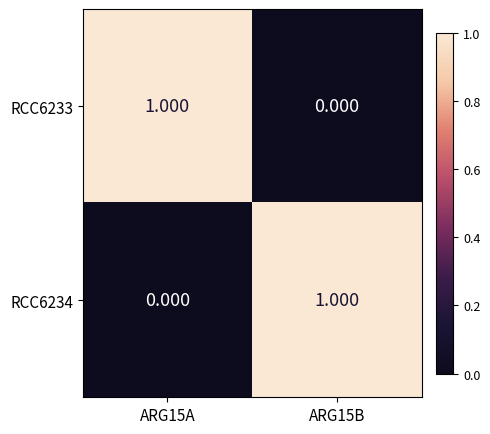

What is the total value across all series at ARG15B?

1